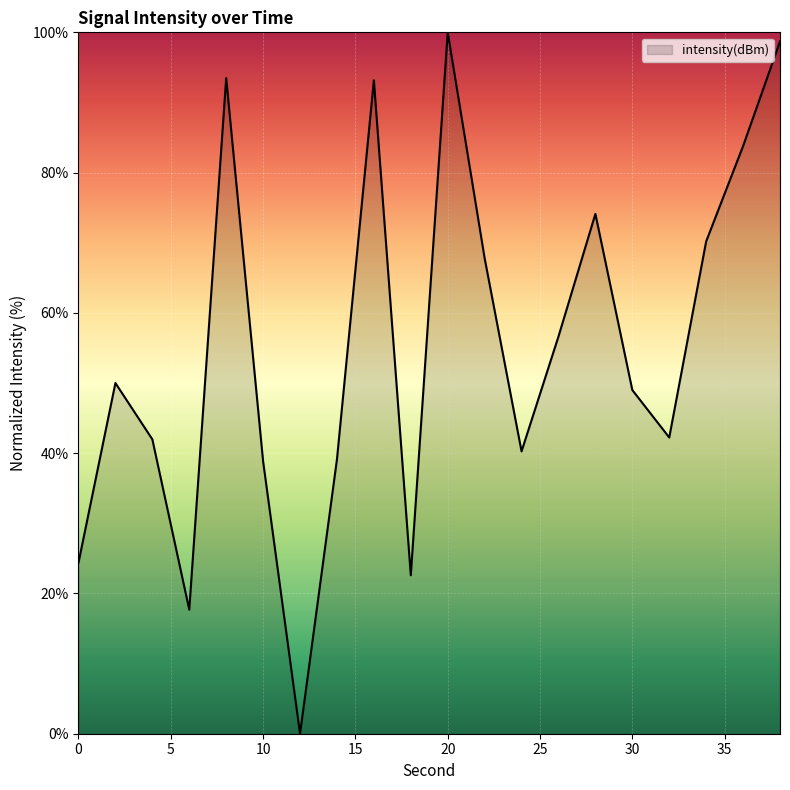

Does the chart have visible grid lines?

Yes